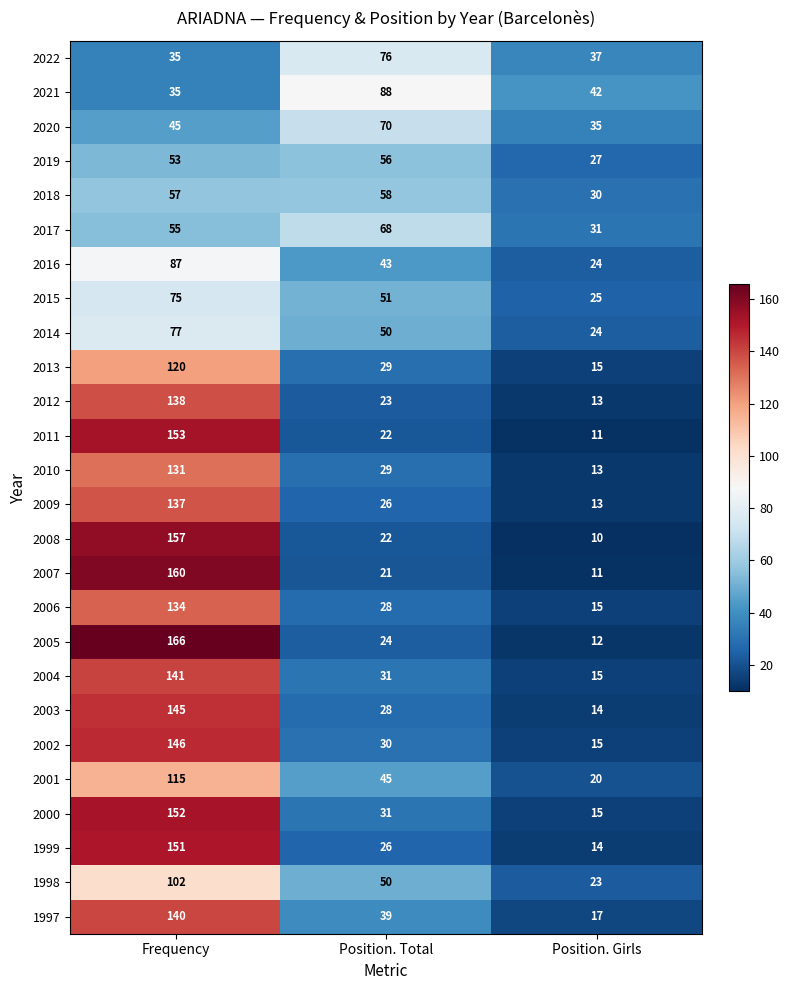

Is it true that 2016 equals 87 at Frequency?

True